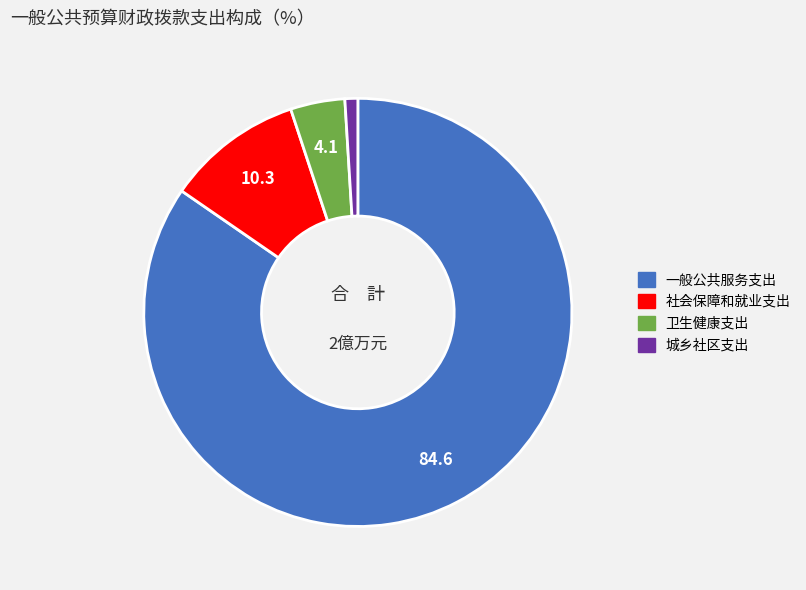

True or false: 社会保障和就业支出 accounts for 10% of the total.

True